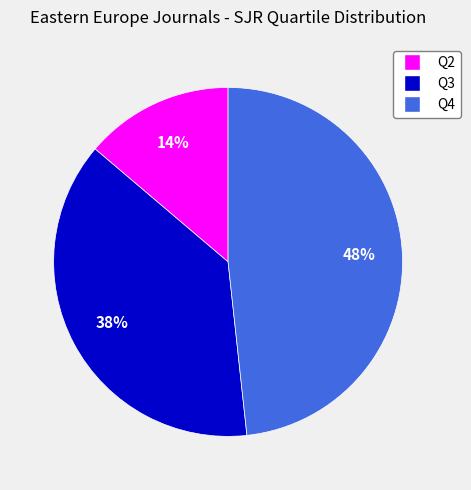

True or false: Q3 accounts for 51% of the total.

False